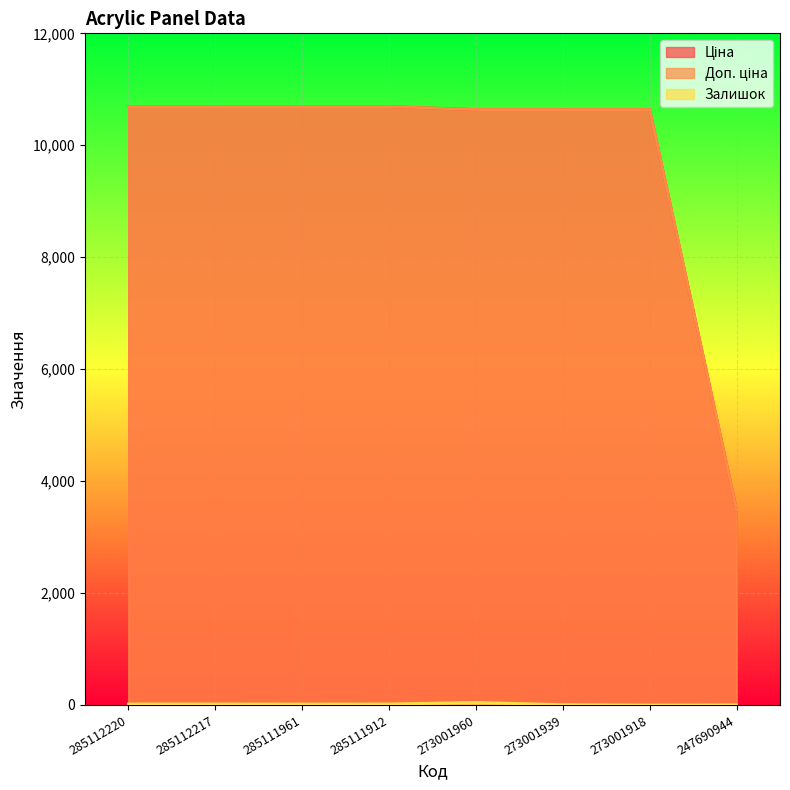

True or false: Залишок and Ціна intersect in this chart.

False